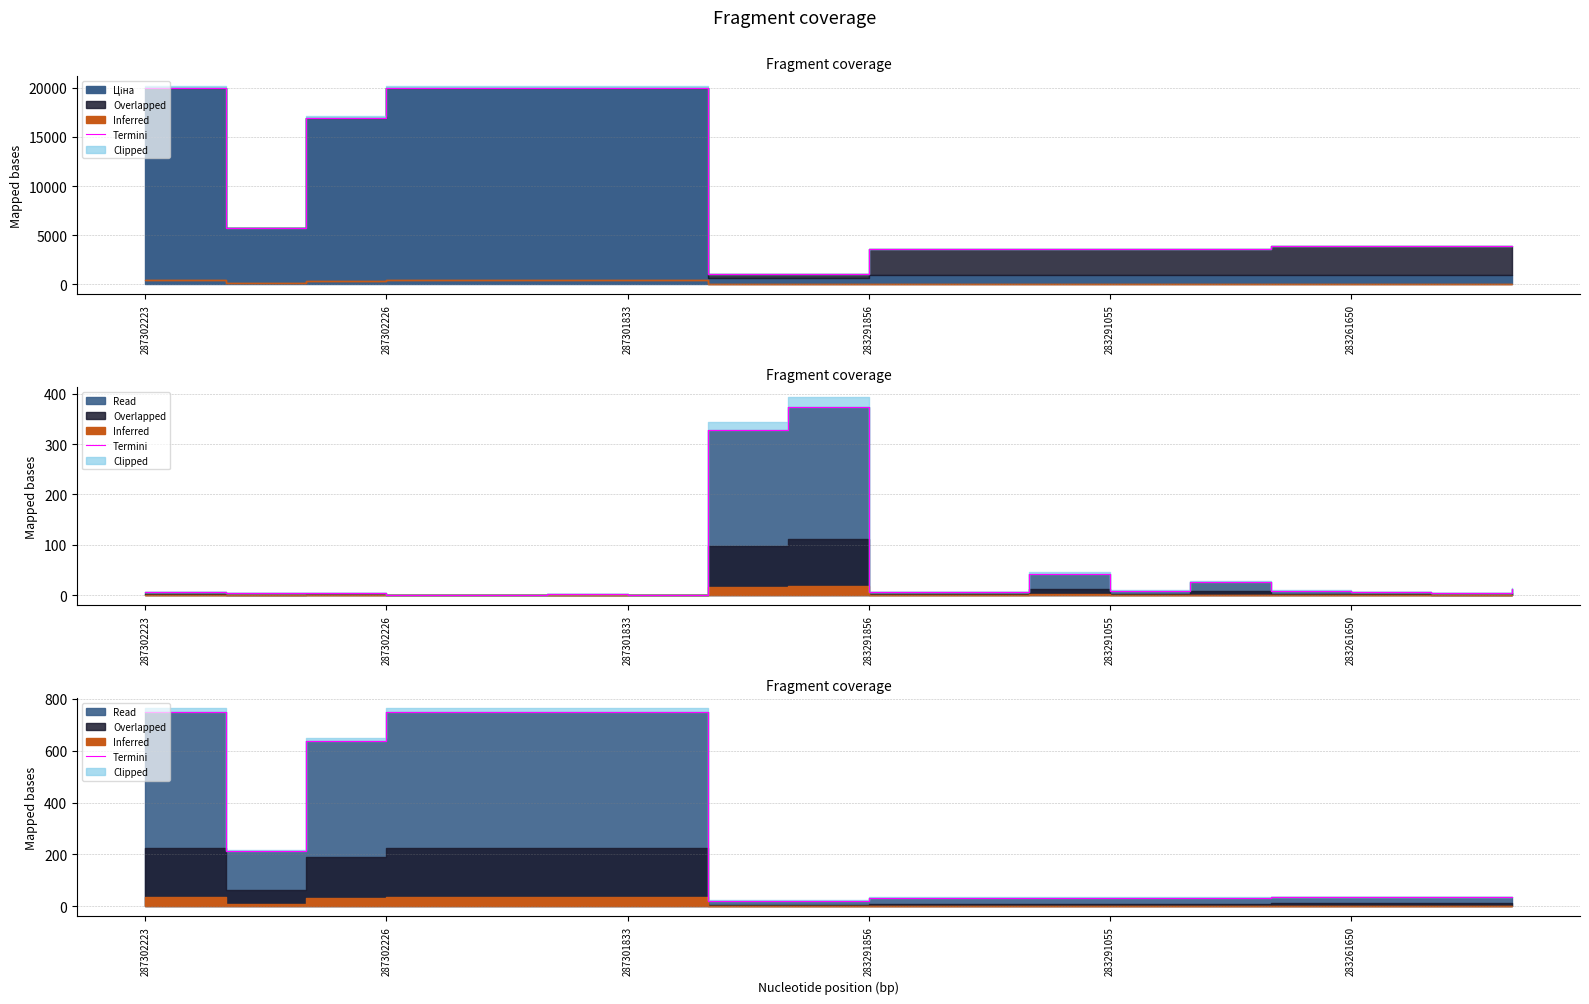

What is the difference between the maximum and minimum values?

725.9